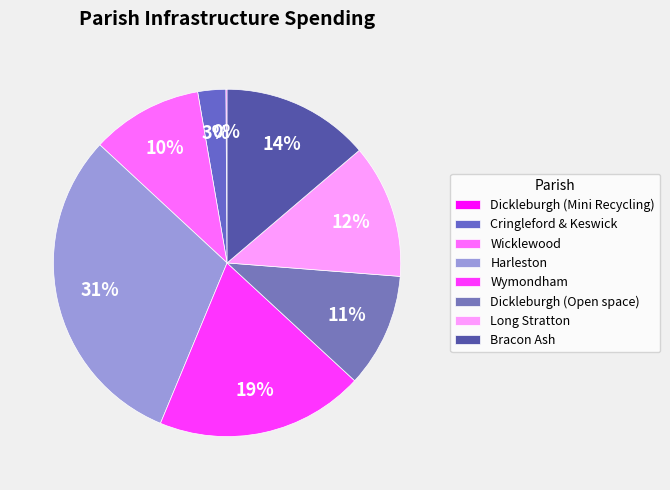

How many slices are in this pie chart?

8